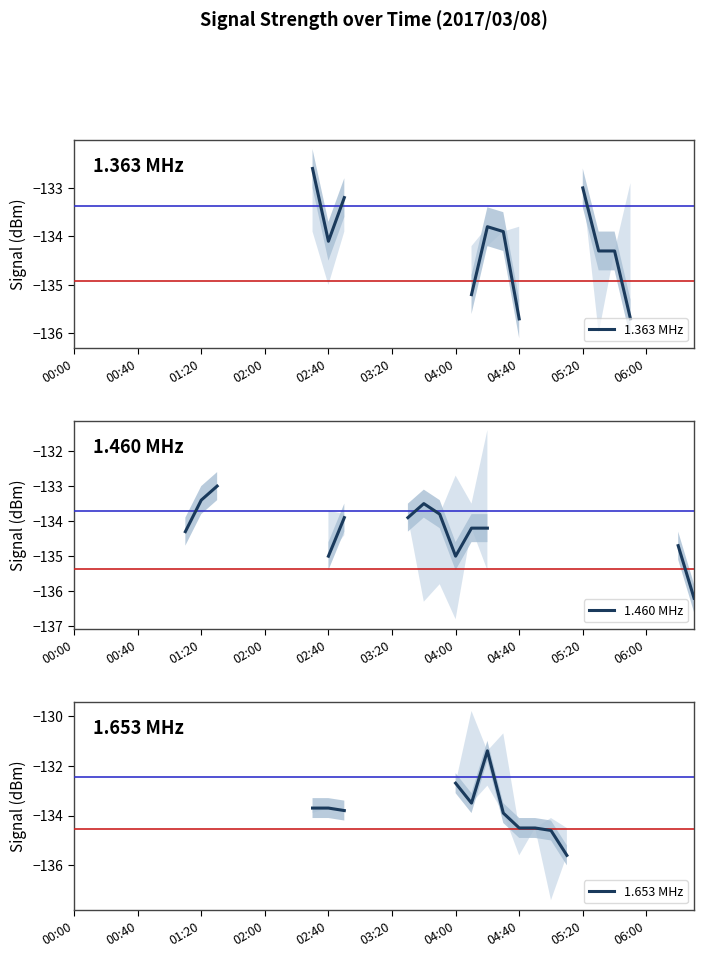

What is the label of the 3rd point from the left?

01:20